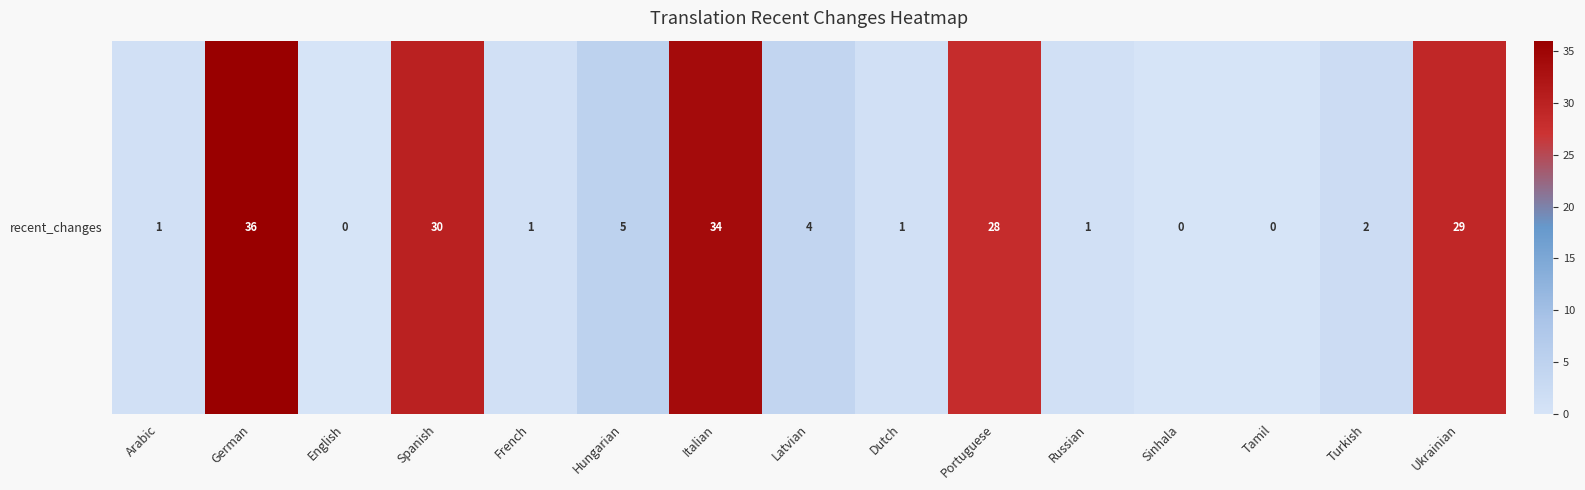

List the labels in order of value, smallest first.

English, Sinhala, Tamil, Arabic, French, Dutch, Russian, Turkish, Latvian, Hungarian, Portuguese, Ukrainian, Spanish, Italian, German